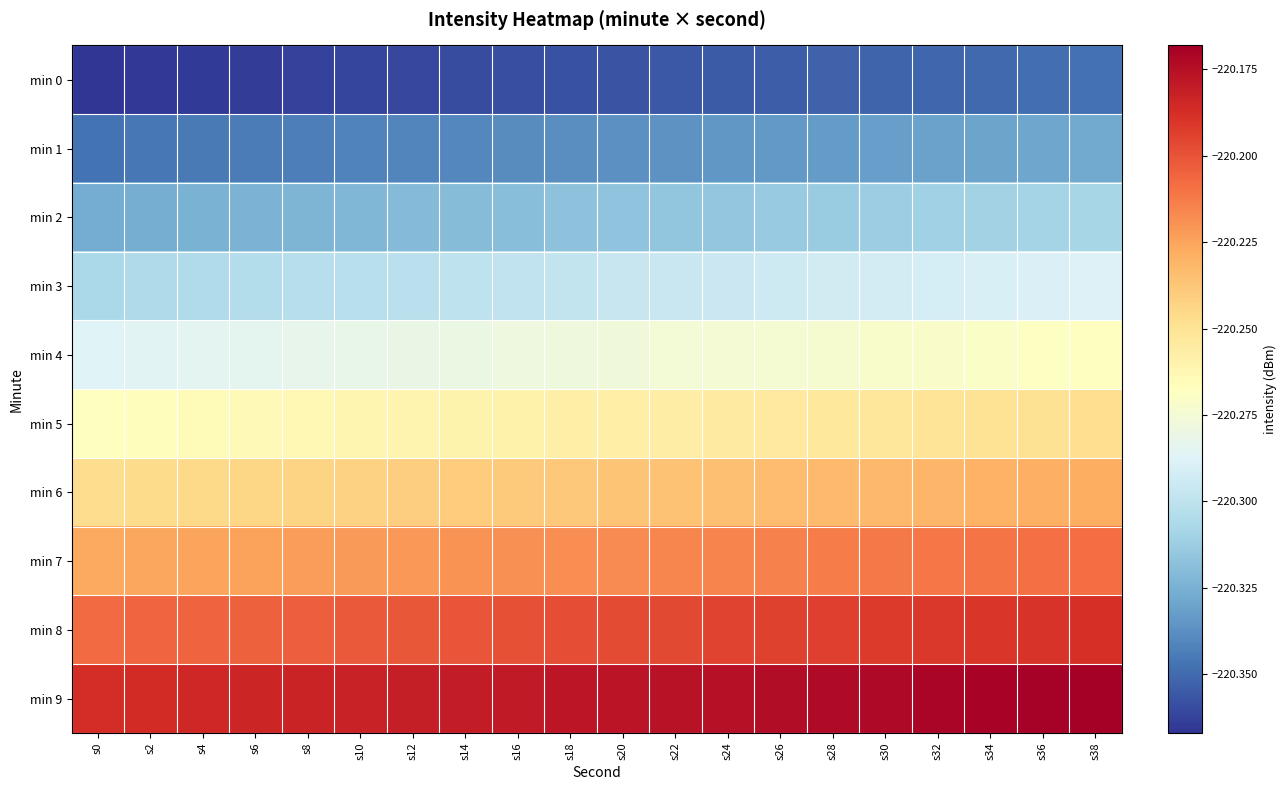

Rank the series at s26 from highest to lowest value.

min 9, min 8, min 7, min 6, min 5, min 4, min 3, min 2, min 1, min 0